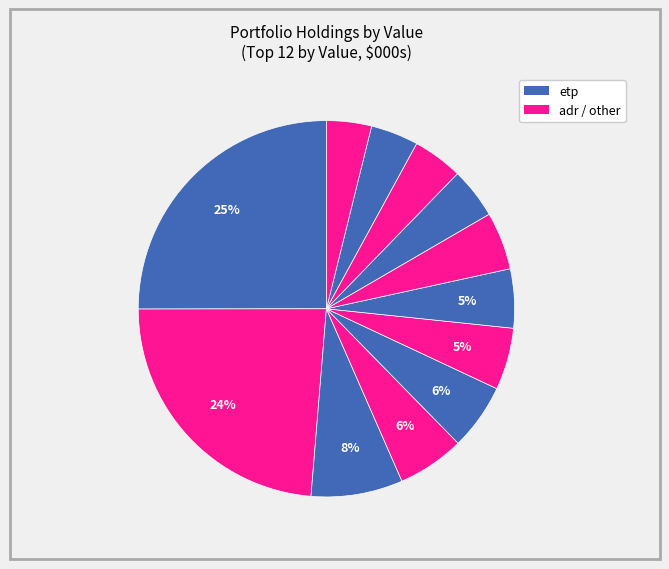

Which slice is the largest?

KWEB (etp)